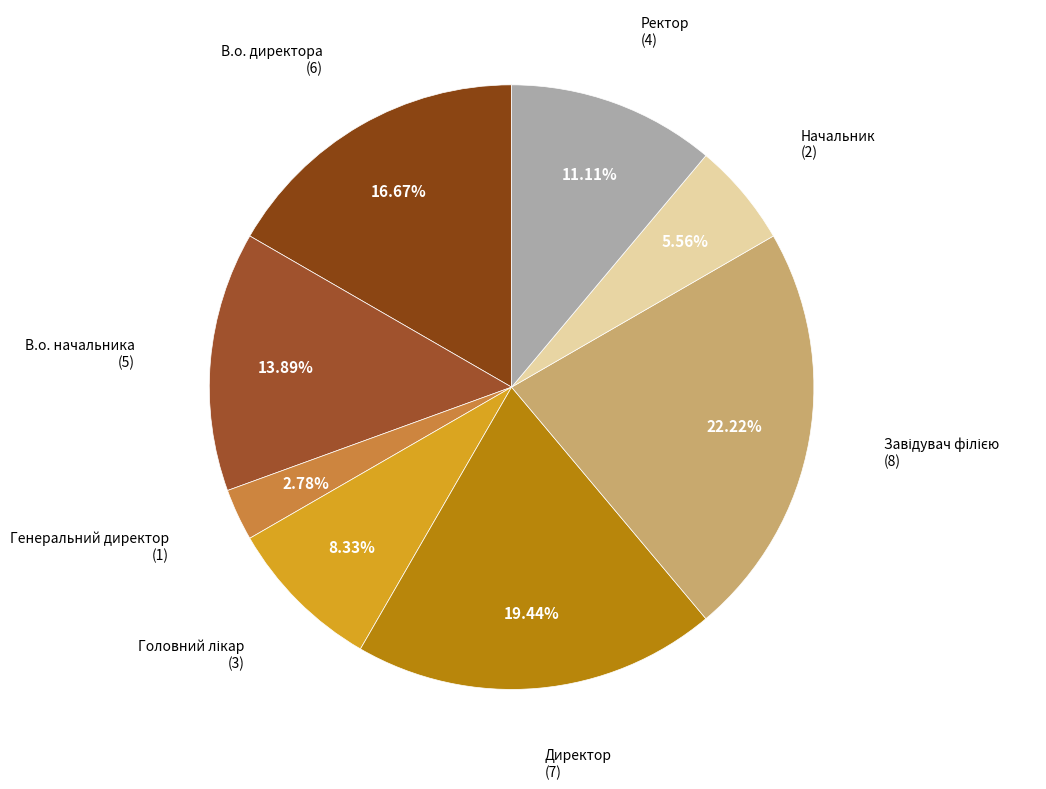

Which category has the biggest portion of the pie?

Завідувач філією